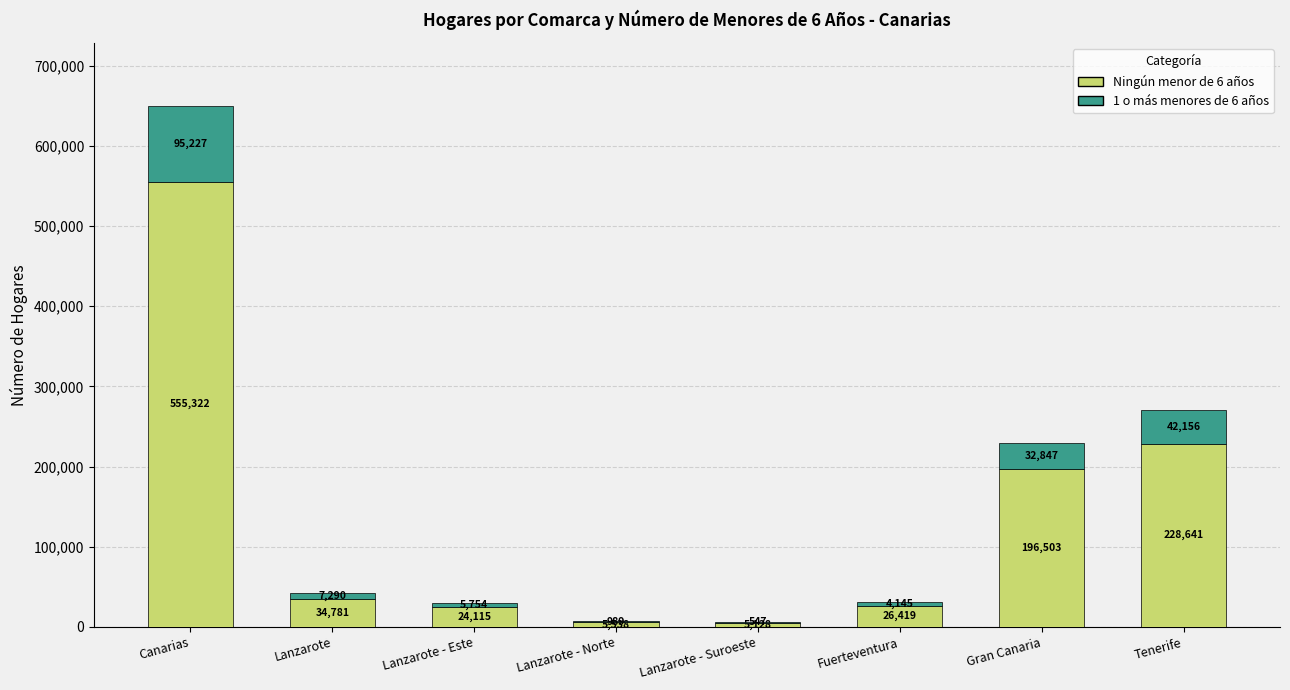

What is the sum of the Ningún menor de 6 años values at Lanzarote - Suroeste and Fuerteventura?

31547